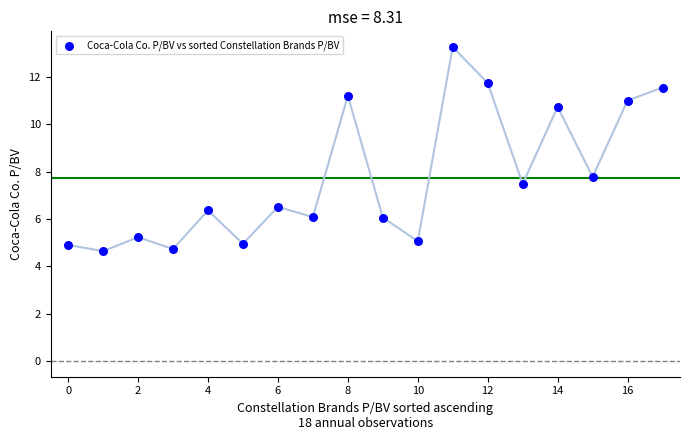

What Y value in the scatter plot is closest to 8?

7.8